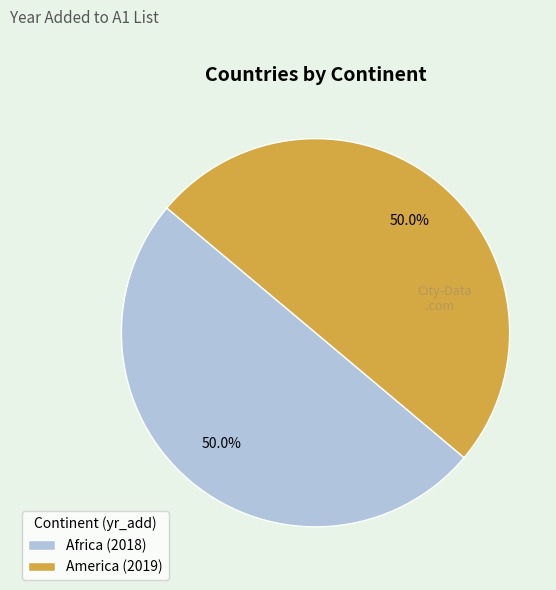

Approximately how many times larger is the value at America (2019) compared to Africa (2018)?

1.0